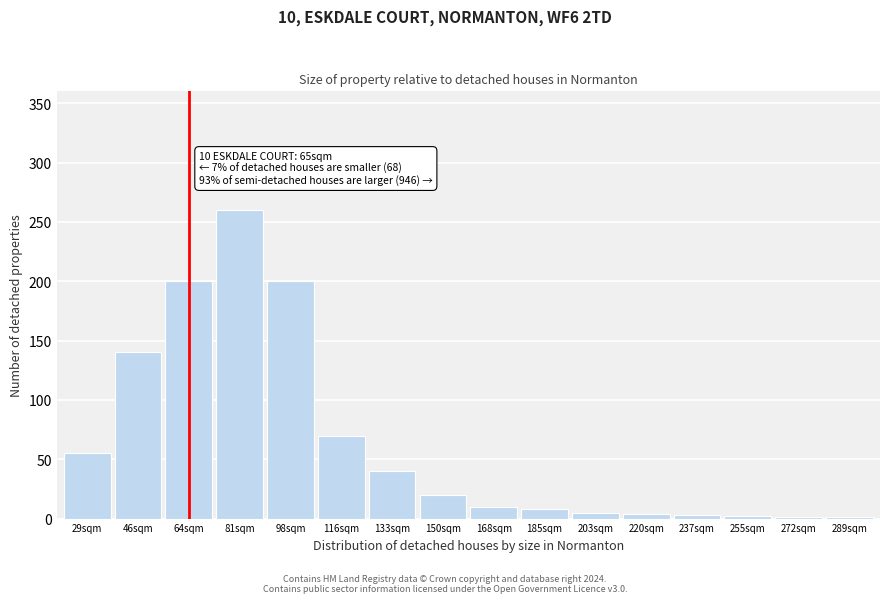

Where is the data nearest to the value 130?

46sqm